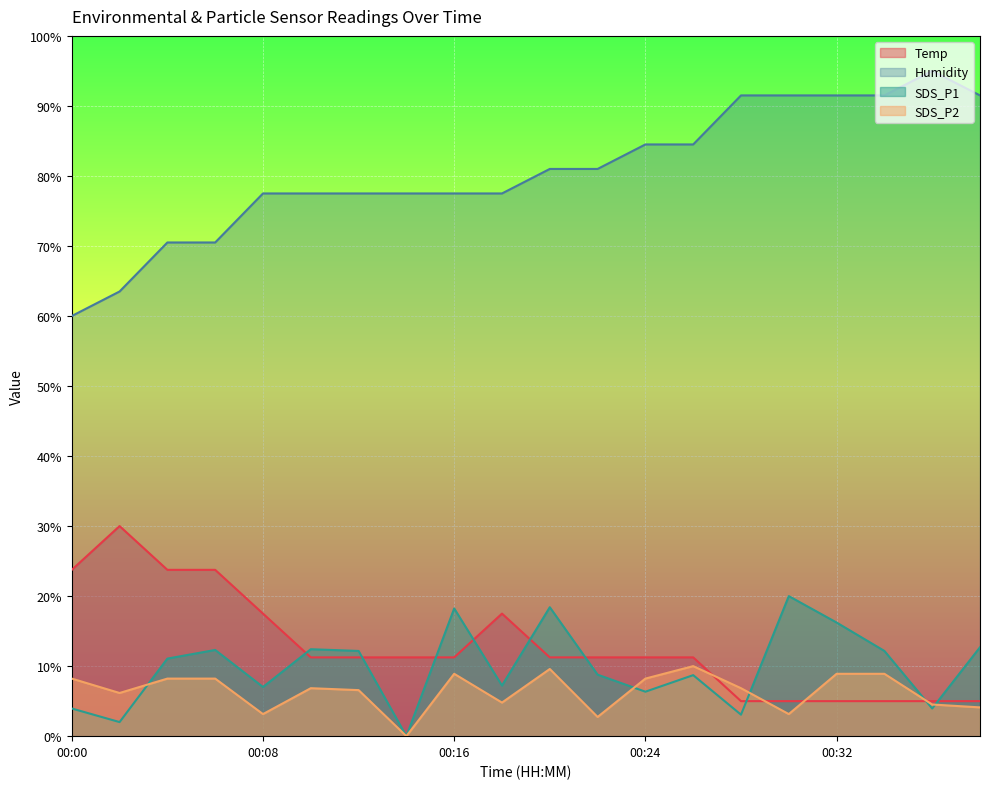

Which series has the largest range (max minus min)?

Humidity